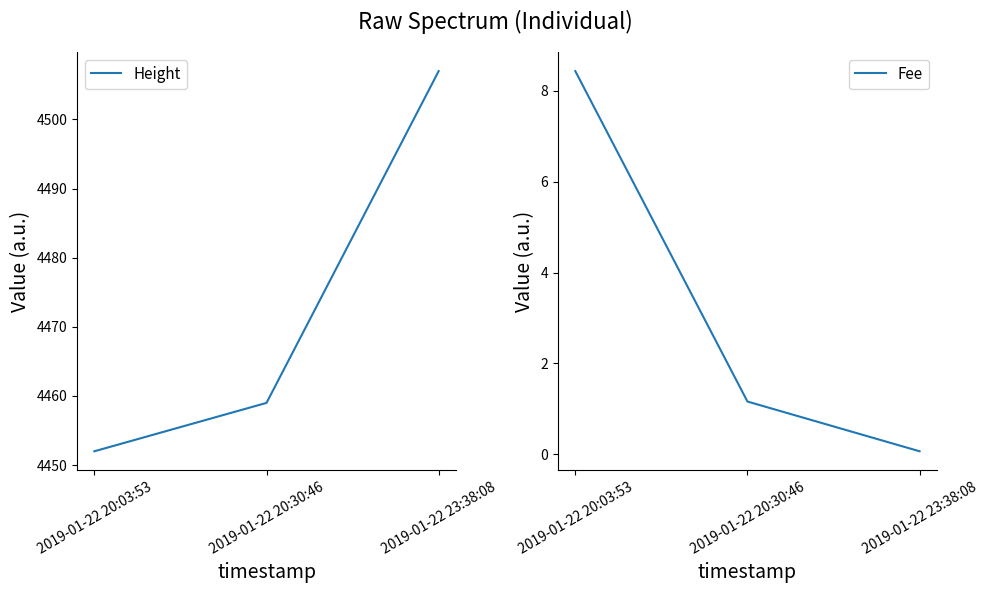

Does the chart have visible grid lines?

No